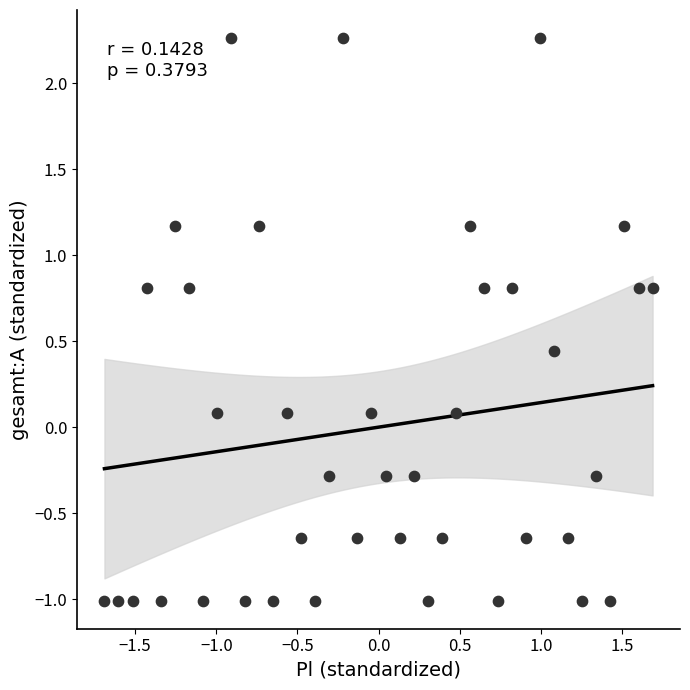

How many data points are displayed?

40